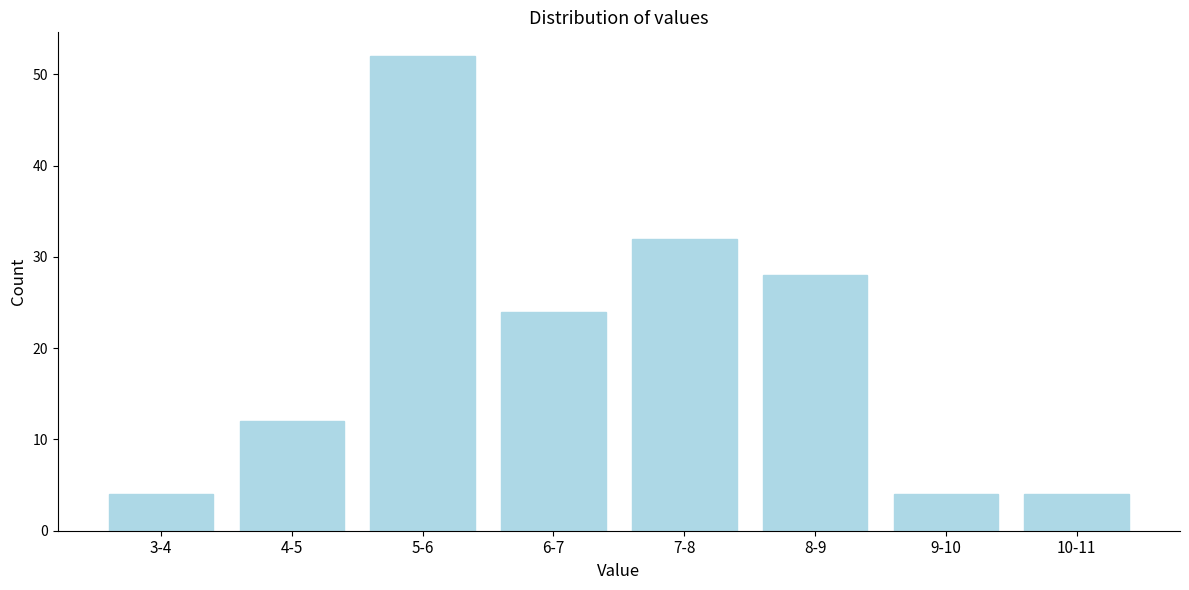

Reading right to left, list all the values displayed in this chart.

10-11=4	9-10=4	8-9=28	7-8=32	6-7=24	5-6=52	4-5=12	3-4=4